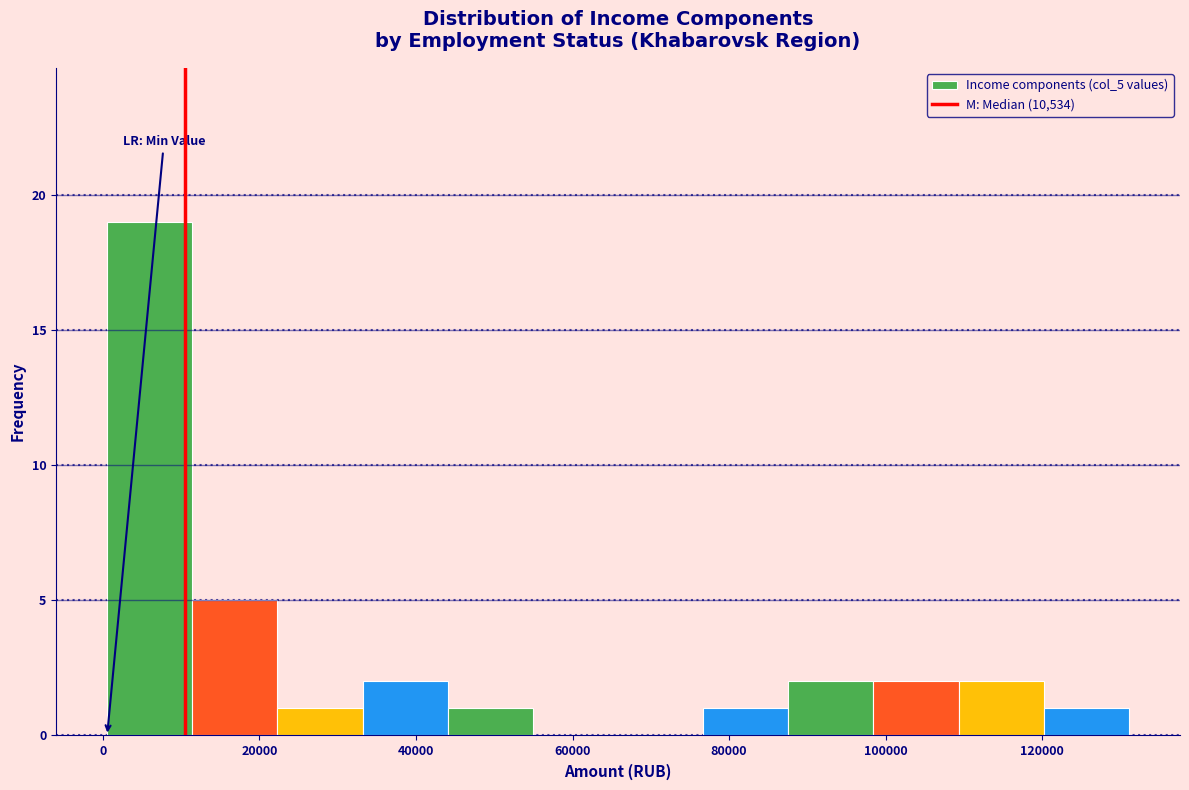

Reading left to right, list every bar in this chart as the range it spans on the x-axis followed by its height. Neither the bar edges nor the heights are printed on the chart, so give them approximately, as read against the axes.

0 to 12000: 19
12000 to 22000: 5
22000 to 34000: 1
34000 to 44000: 2
44000 to 54000: 1
54000 to 66000: 0
66000 to 76000: 0
76000 to 88000: 1
88000 to 98000: 2
98000 to 110000: 2
110000 to 120000: 2
120000 to 132000: 1